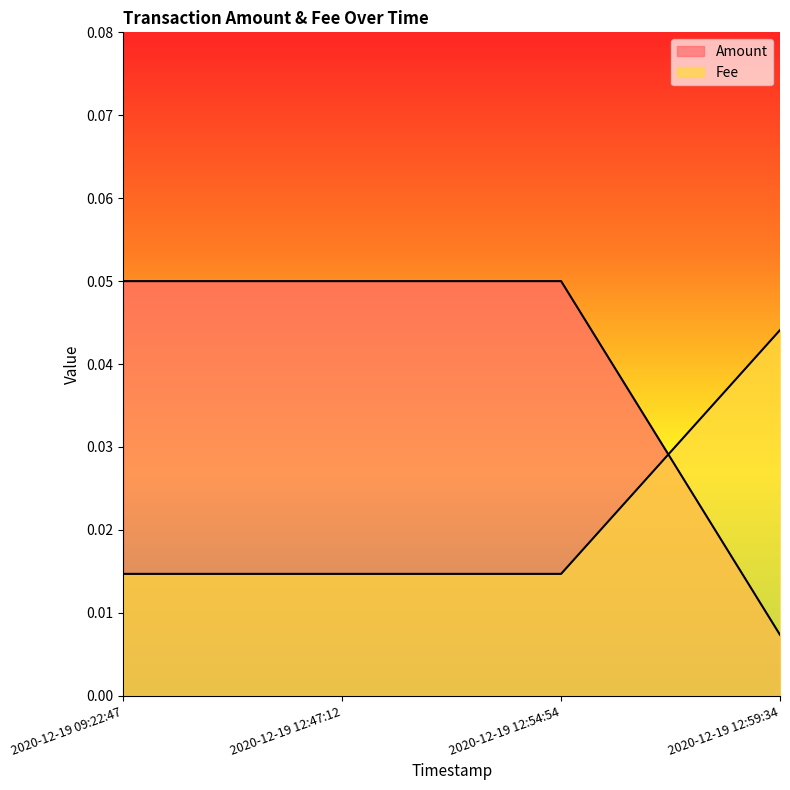

What is the maximum value for Amount?

0.1